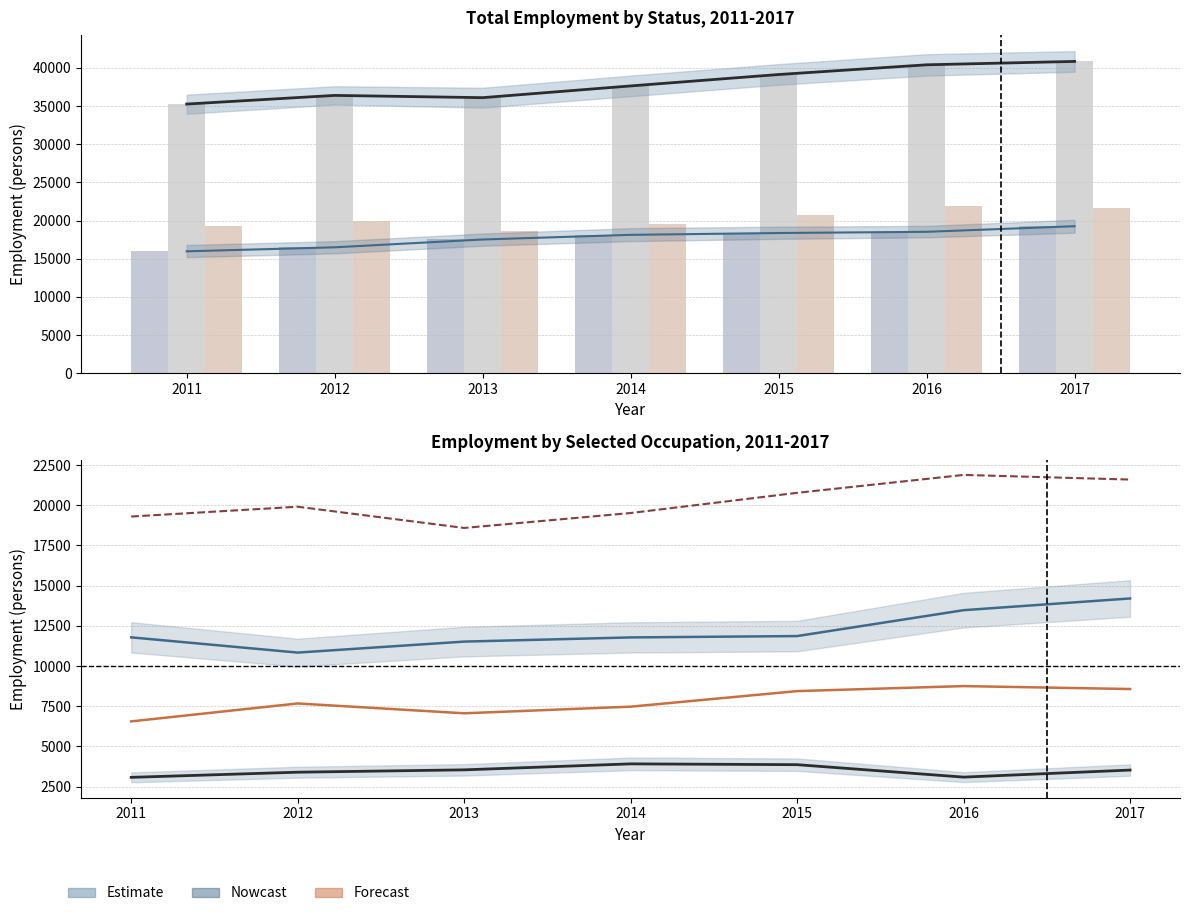

What is the approximate value of Non-Caymanian at 2014?

19516.0